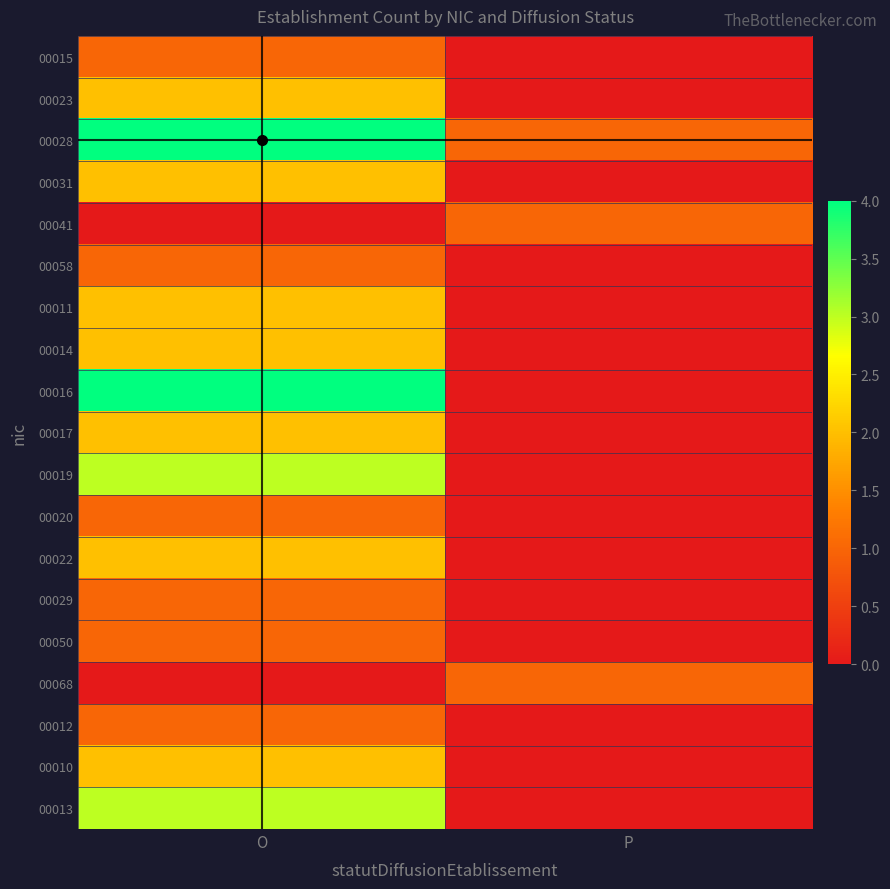

Reading left to right, extract all data points from this chart.

00015: O=1	P=0
00023: O=2	P=0
00028: O=4	P=1
00031: O=2	P=0
00041: O=0	P=1
00058: O=1	P=0
00011: O=2	P=0
00014: O=2	P=0
00016: O=4	P=0
00017: O=2	P=0
00019: O=3	P=0
00020: O=1	P=0
00022: O=2	P=0
00029: O=1	P=0
00050: O=1	P=0
00068: O=0	P=1
00012: O=1	P=0
00010: O=2	P=0
00013: O=3	P=0